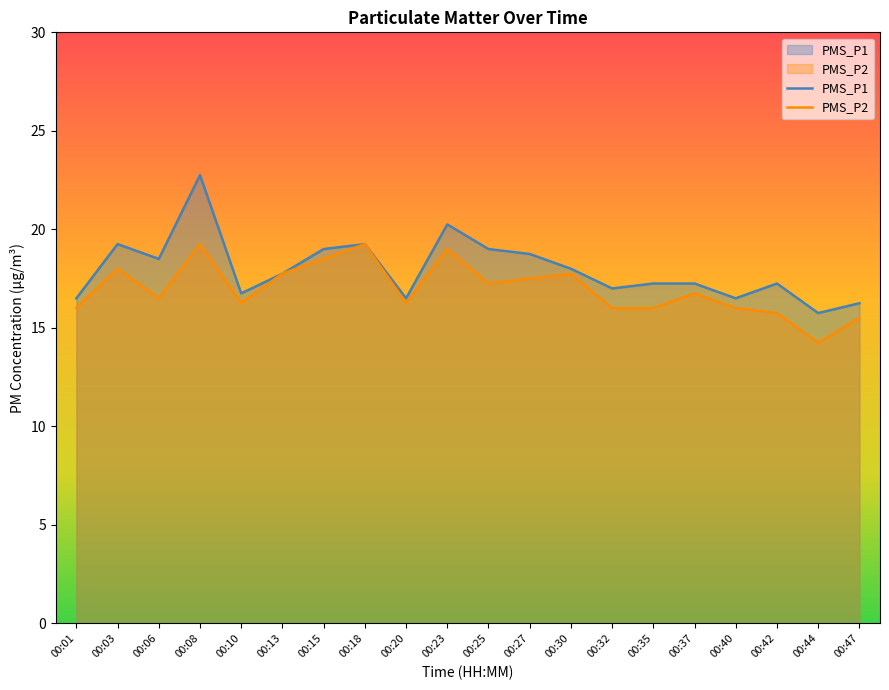

How many values in the PMS_P1 series are below 17?

6